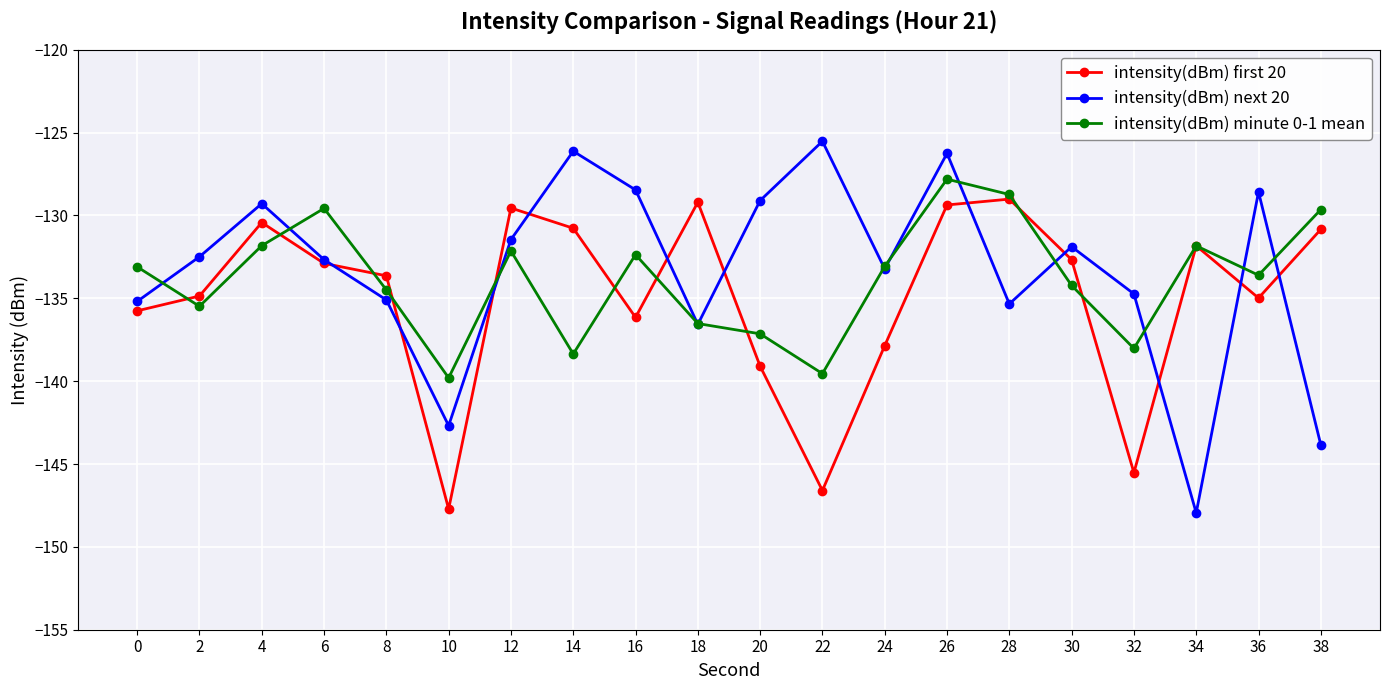

Which series has the largest total across all categories?

intensity(dBm) next 20